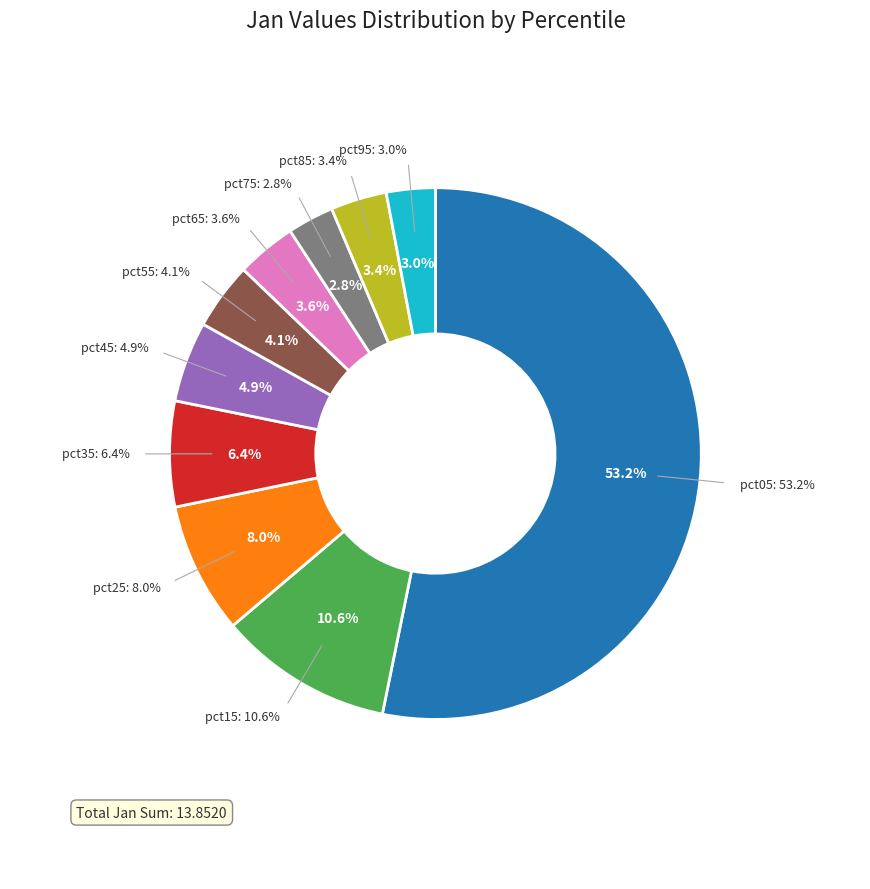

Combined, do pct35 and pct75 account for over 50%?

No